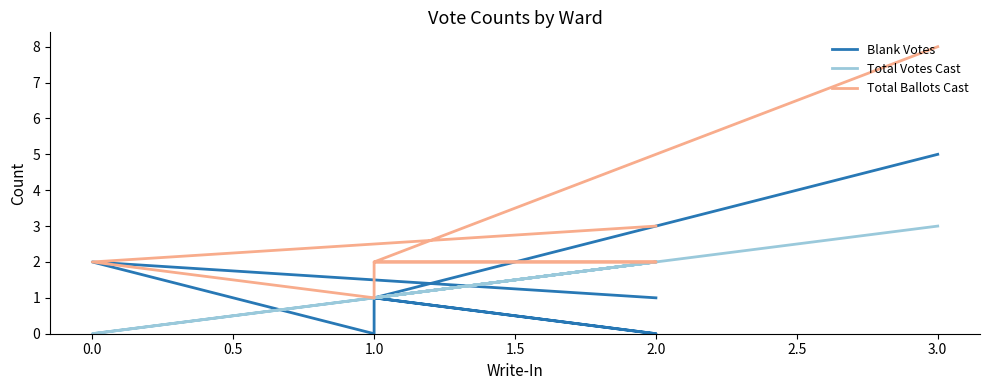

True or false: Blank Votes and Total Ballots Cast intersect in this chart.

False